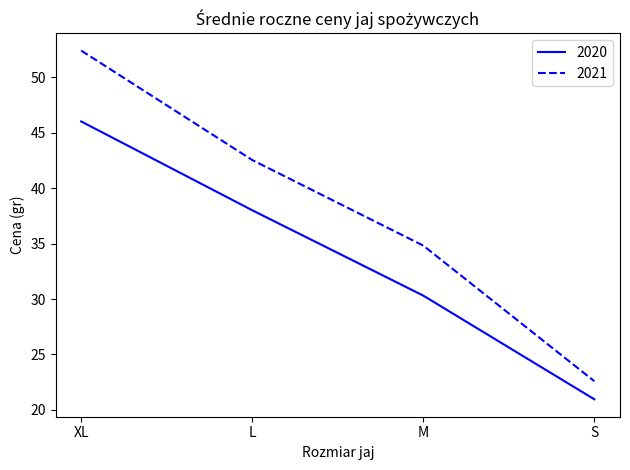

What is the sum of all 2020 values?

135.3